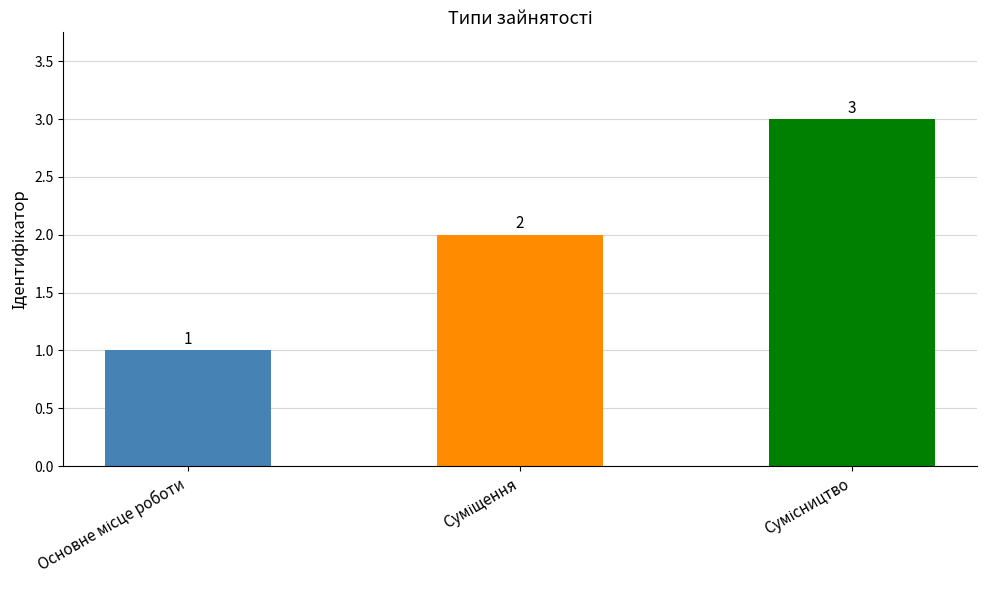

What is the value of the 1st bar from the left?

1